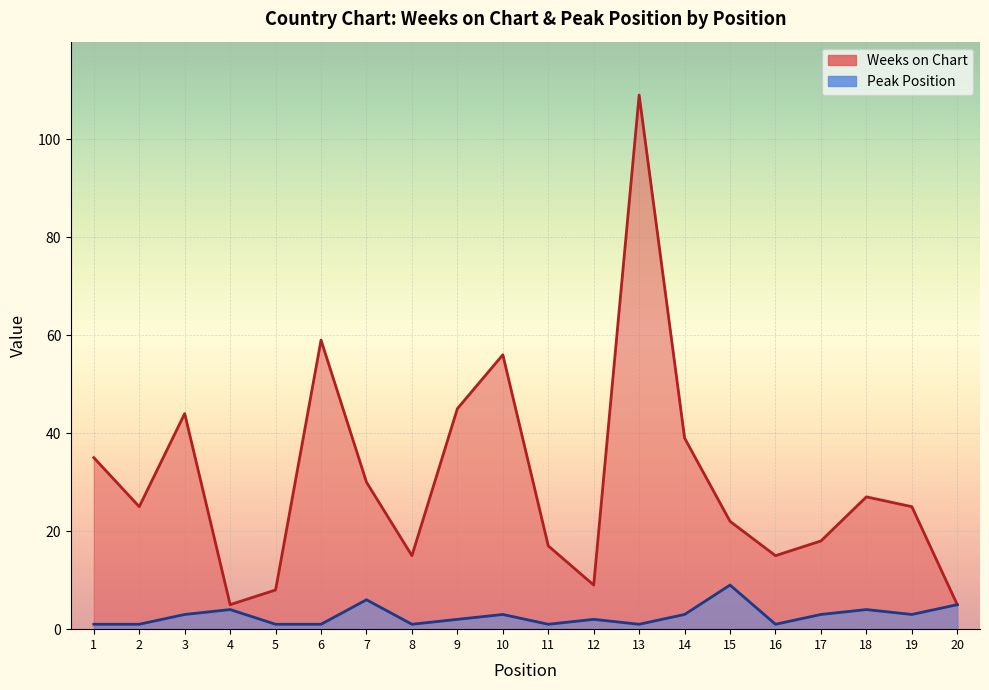

What is the sum of all Peak Position values?

55